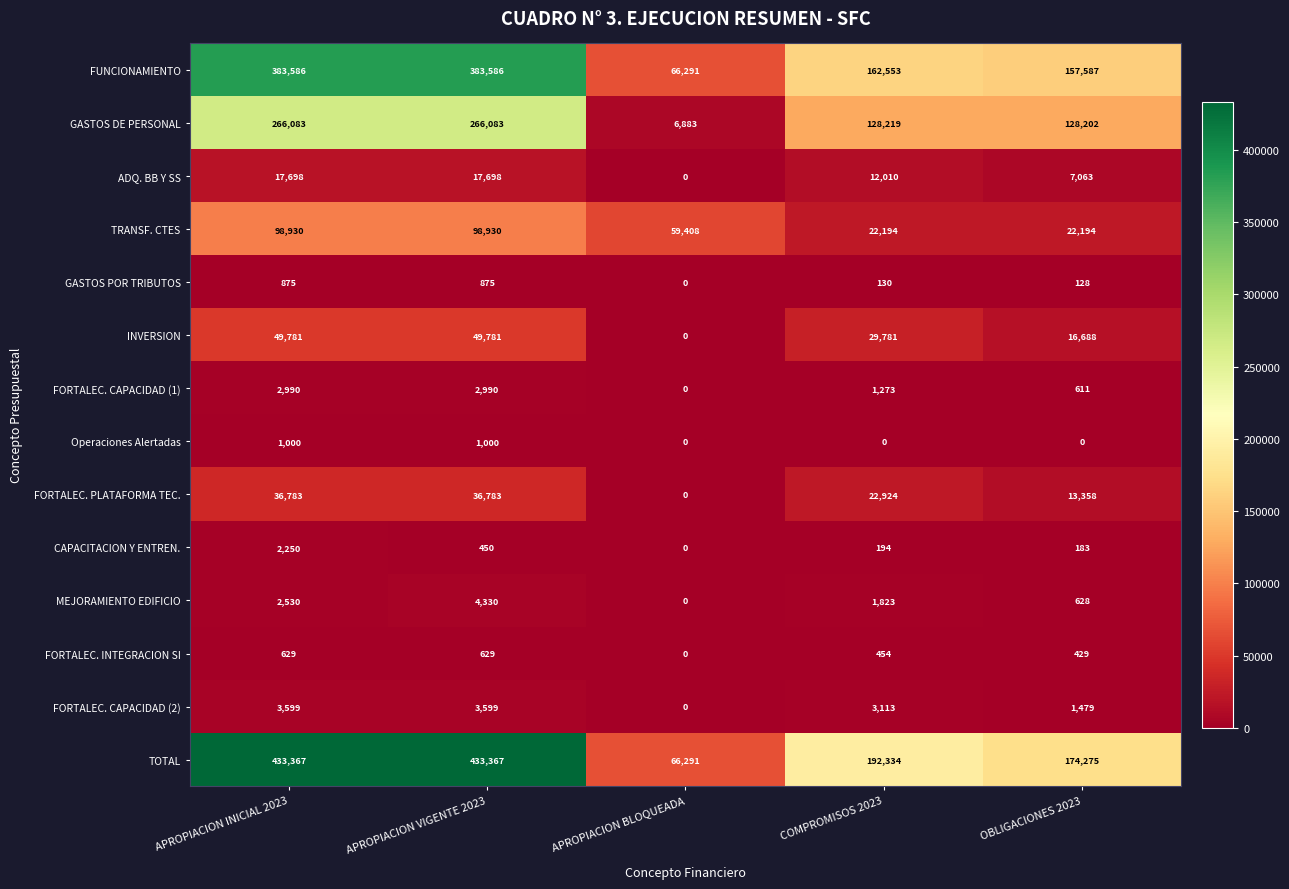

The value of FUNCIONAMIENTO at APROPIACION INICIAL 2023 is 215307. True or false?

False